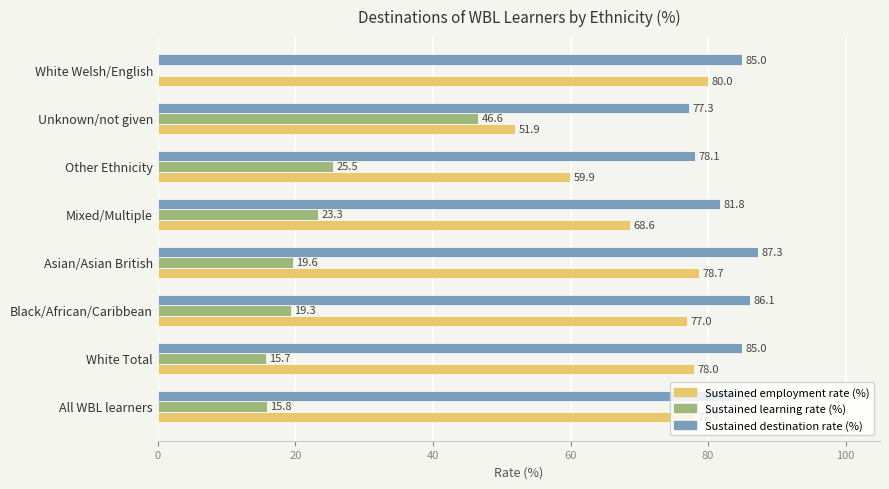

At which label is Sustained destination rate (%) closest to 82?

Mixed/Multiple